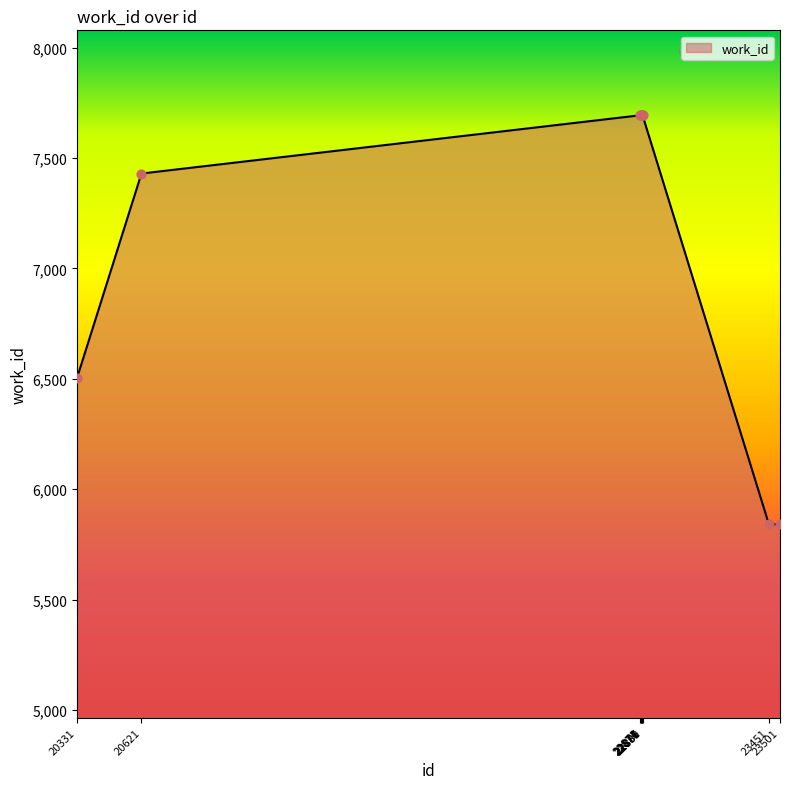

What is the ratio of the value at 20331 to the value at 22881?

0.8